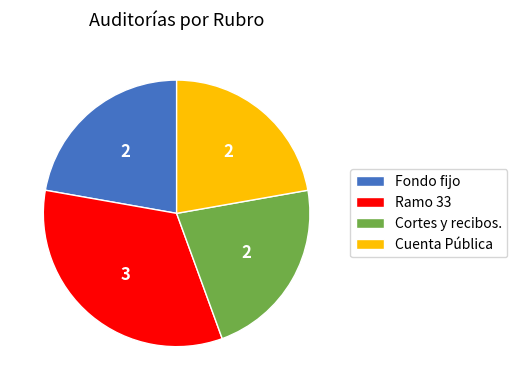

The Fondo fijo slice represents 15% of the pie. True or false?

False